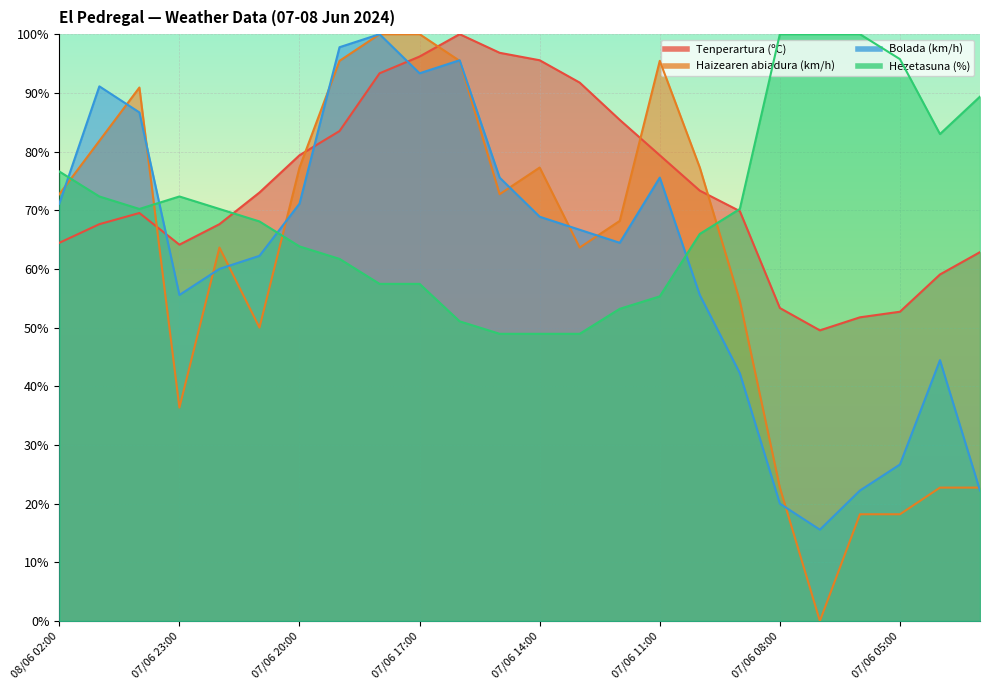

The value of Hezetasuna (%) at 07/06 05:00 is 171.6. True or false?

False